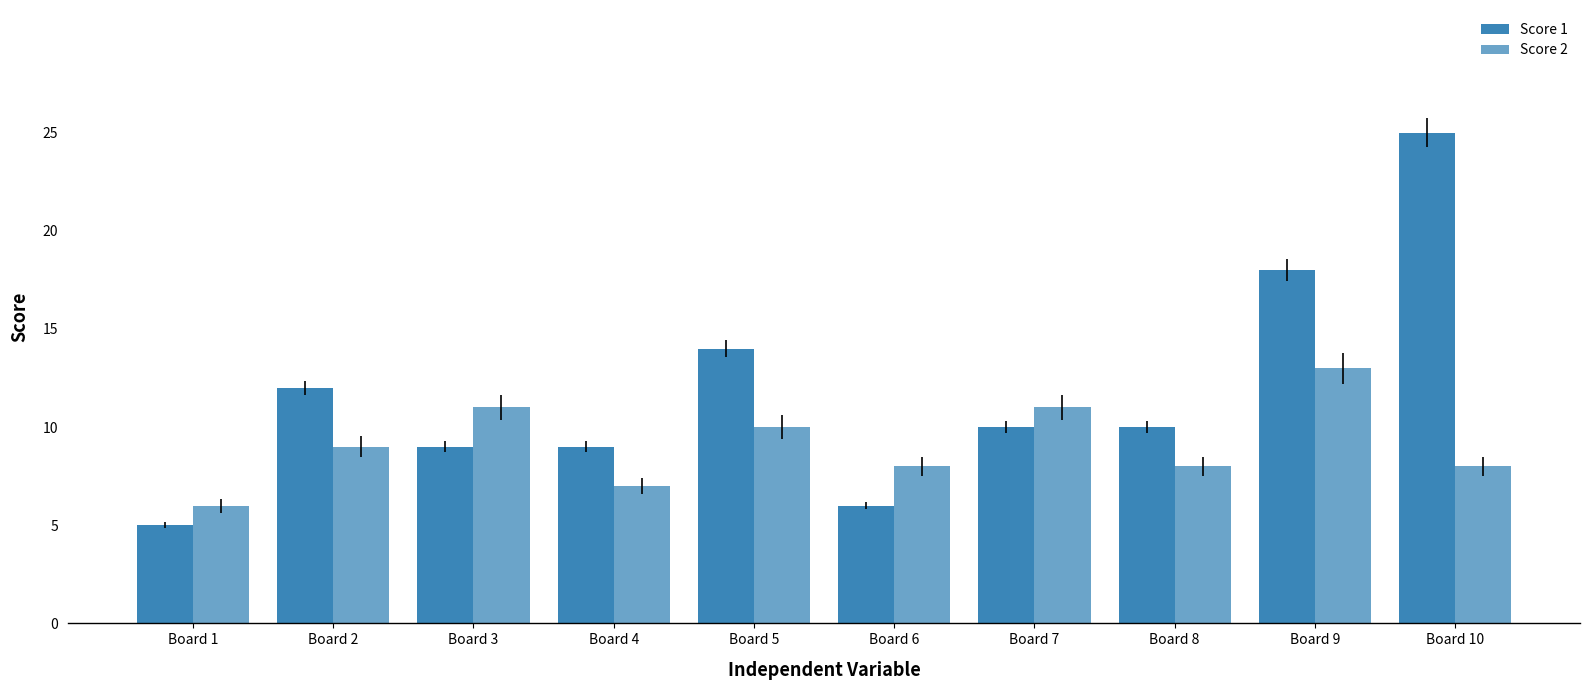

Are the bars grouped side by side (vs. stacked)?

Yes